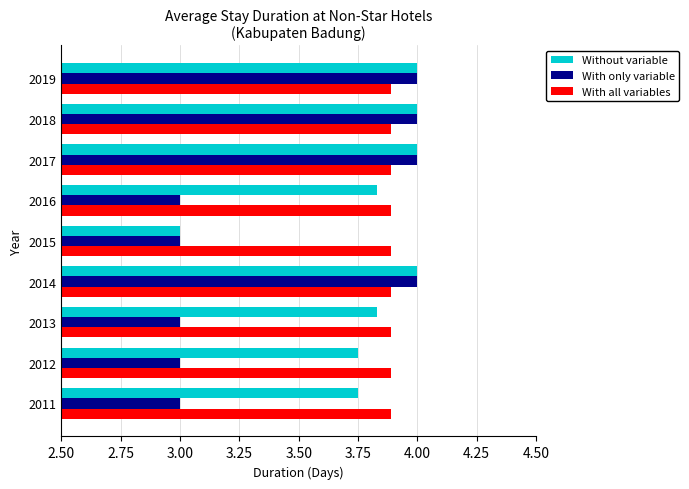

What are all the series names shown in the legend?

Without variable, With only variable, With all variables